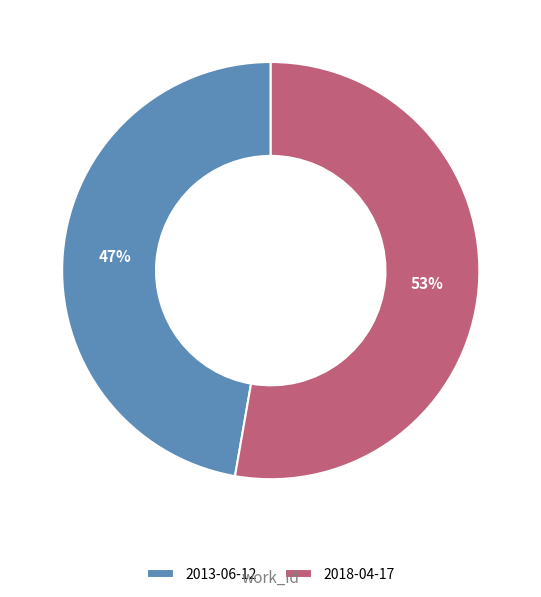

To the nearest percent, what is the average slice percentage?

50%